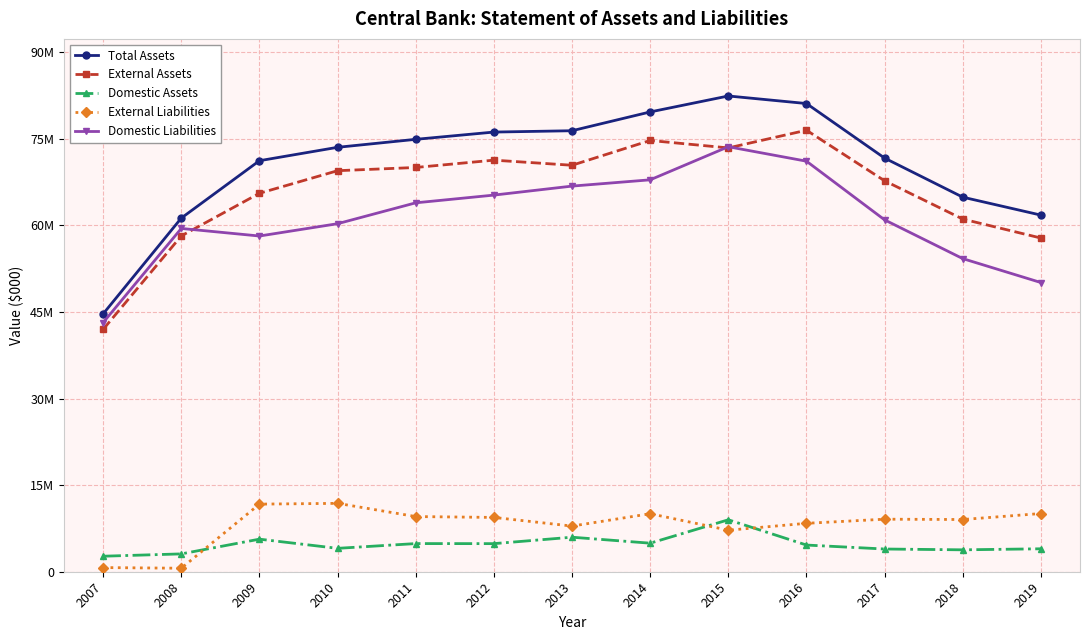

True or false: External Assets and External Liabilities cross at least once.

False